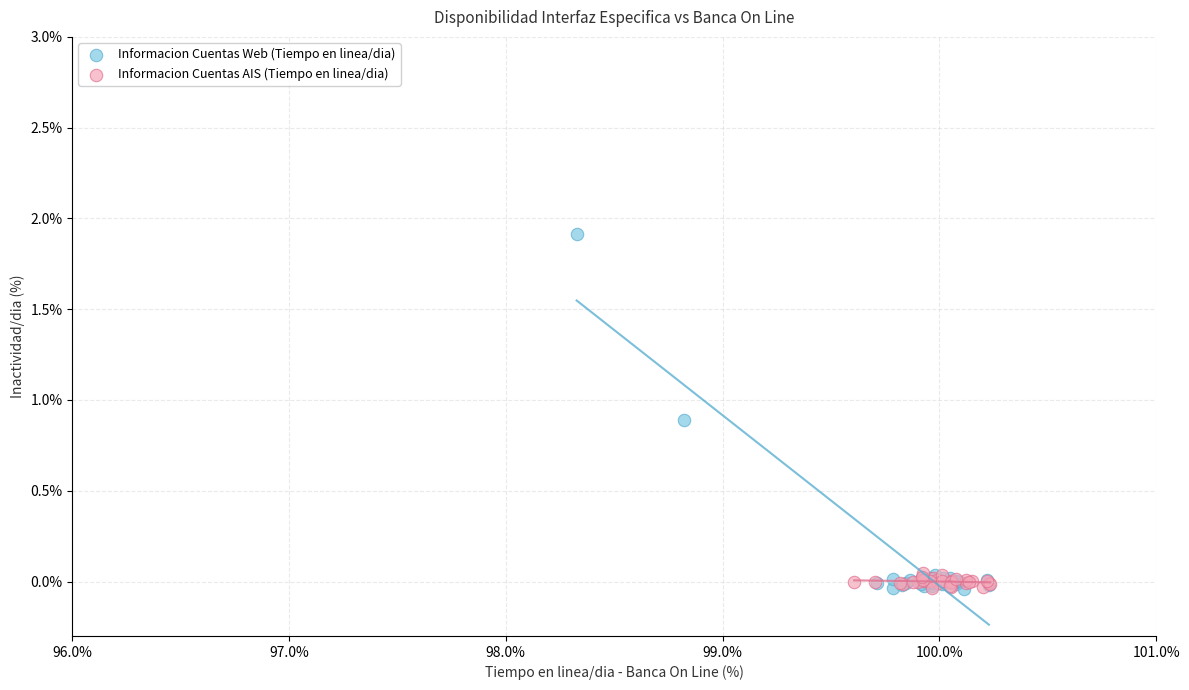

Which series reaches the maximum Y coordinate?

Informacion Cuentas Web (Tiempo en linea/dia)